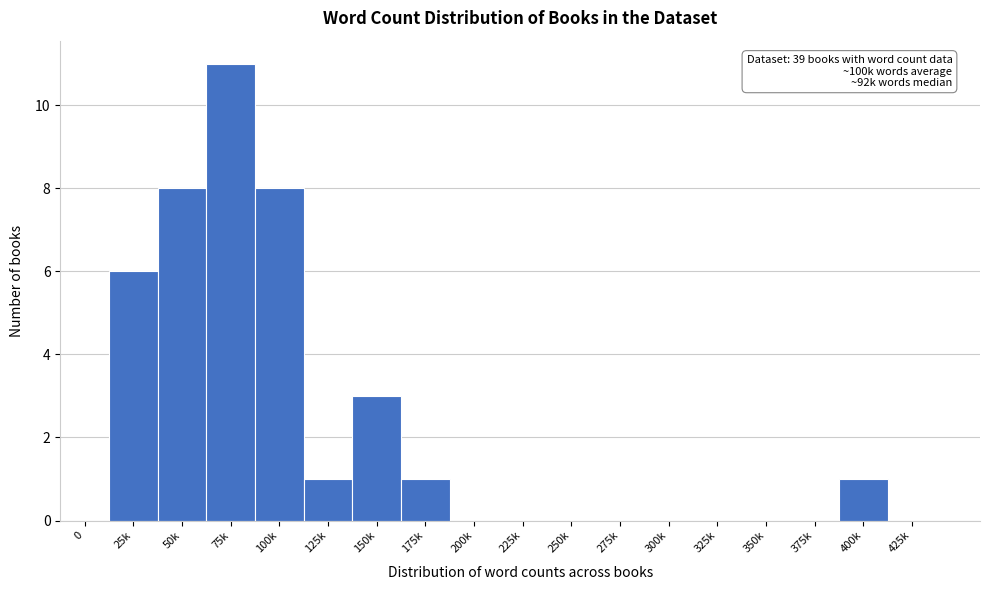

Reading right to left, extract all data points from this chart.

425k=0	400k=1	375k=0	350k=0	325k=0	300k=0	275k=0	250k=0	225k=0	200k=0	175k=1	150k=3	125k=1	100k=8	75k=11	50k=8	25k=6	0=0